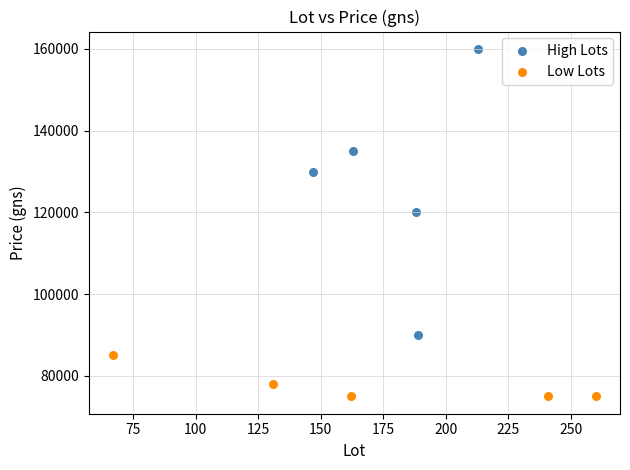

Which series contains the highest Y value?

High Lots